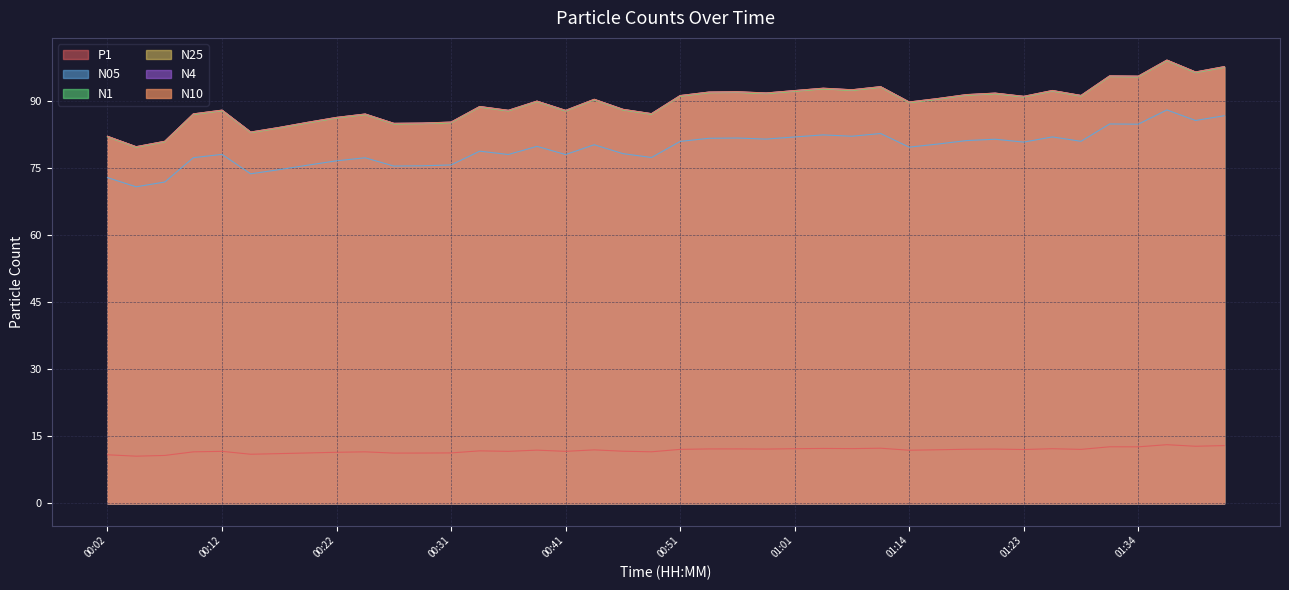

Reading left to right, extract all data points from this chart.

N4: 00:02=82.2	00:04=79.9	00:06=81.1	00:09=87.2	00:12=88.0	00:14=83.2	00:17=84.2	00:19=85.3	00:22=86.4	00:24=87.2	00:27=85.1	00:29=85.2	00:31=85.4	00:34=88.9	00:36=88.0	00:39=90.1	00:41=88.0	00:44=90.5	00:46=88.2	00:49=87.3	00:51=91.3	00:54=92.1	00:56=92.2	00:58=91.9	01:01=92.4	01:03=93.0	01:08=92.6	01:11=93.3	01:14=89.9	01:16=90.7	01:18=91.5	01:21=91.9	01:23=91.1	01:26=92.5	01:28=91.3	01:31=95.7	01:34=95.7	01:36=99.3	01:39=96.6	01:41=97.8
N05: 00:02=73.0	00:04=70.9	00:06=72.0	00:09=77.4	00:12=78.2	00:14=73.8	00:17=74.7	00:19=75.8	00:22=76.7	00:24=77.4	00:27=75.5	00:29=75.6	00:31=75.8	00:34=78.9	00:36=78.1	00:39=80.0	00:41=78.1	00:44=80.3	00:46=78.3	00:49=77.5	00:51=81.1	00:54=81.8	00:56=81.8	00:58=81.6	01:01=82.1	01:03=82.5	01:08=82.2	01:11=82.8	01:14=79.8	01:16=80.5	01:18=81.2	01:21=81.5	01:23=80.9	01:26=82.1	01:28=81.1	01:31=85.0	01:34=84.9	01:36=88.1	01:39=85.8	01:41=86.8
N10: 00:02=82.2	00:04=79.9	00:06=81.1	00:09=87.2	00:12=88.1	00:14=83.2	00:17=84.2	00:19=85.3	00:22=86.4	00:24=87.2	00:27=85.1	00:29=85.2	00:31=85.4	00:34=88.9	00:36=88.0	00:39=90.1	00:41=88.0	00:44=90.5	00:46=88.2	00:49=87.3	00:51=91.3	00:54=92.1	00:56=92.2	00:58=91.9	01:01=92.5	01:03=93.0	01:08=92.6	01:11=93.3	01:14=89.9	01:16=90.7	01:18=91.5	01:21=91.9	01:23=91.2	01:26=92.5	01:28=91.4	01:31=95.7	01:34=95.7	01:36=99.3	01:39=96.6	01:41=97.8
N1: 00:02=82.1	00:04=79.7	00:06=81.0	00:09=87.1	00:12=87.9	00:14=83.0	00:17=84.1	00:19=85.2	00:22=86.3	00:24=87.0	00:27=85.0	00:29=85.0	00:31=85.2	00:34=88.7	00:36=87.9	00:39=89.9	00:41=87.9	00:44=90.3	00:46=88.1	00:49=87.1	00:51=91.2	00:54=92.0	00:56=92.0	00:58=91.8	01:01=92.3	01:03=92.8	01:08=92.5	01:11=93.2	01:14=89.7	01:16=90.5	01:18=91.4	01:21=91.7	01:23=91.0	01:26=92.3	01:28=91.2	01:31=95.6	01:34=95.5	01:36=99.1	01:39=96.5	01:41=97.6
N25: 00:02=82.2	00:04=79.8	00:06=81.1	00:09=87.2	00:12=88.0	00:14=83.1	00:17=84.2	00:19=85.3	00:22=86.4	00:24=87.2	00:27=85.1	00:29=85.1	00:31=85.4	00:34=88.8	00:36=88.0	00:39=90.1	00:41=88.0	00:44=90.5	00:46=88.2	00:49=87.2	00:51=91.3	00:54=92.1	00:56=92.2	00:58=91.9	01:01=92.4	01:03=92.9	01:08=92.6	01:11=93.3	01:14=89.9	01:16=90.6	01:18=91.5	01:21=91.8	01:23=91.1	01:26=92.4	01:28=91.3	01:31=95.7	01:34=95.6	01:36=99.2	01:39=96.6	01:41=97.8
P1: 00:02=10.9	00:04=10.6	00:06=10.7	00:09=11.6	00:12=11.7	00:14=11.0	00:17=11.2	00:19=11.3	00:22=11.4	00:24=11.6	00:27=11.3	00:29=11.3	00:31=11.3	00:34=11.8	00:36=11.7	00:39=11.9	00:41=11.7	00:44=12.0	00:46=11.7	00:49=11.6	00:51=12.1	00:54=12.2	00:56=12.2	00:58=12.2	01:01=12.2	01:03=12.3	01:08=12.3	01:11=12.4	01:14=11.9	01:16=12.0	01:18=12.1	01:21=12.2	01:23=12.1	01:26=12.2	01:28=12.1	01:31=12.7	01:34=12.7	01:36=13.2	01:39=12.8	01:41=12.9